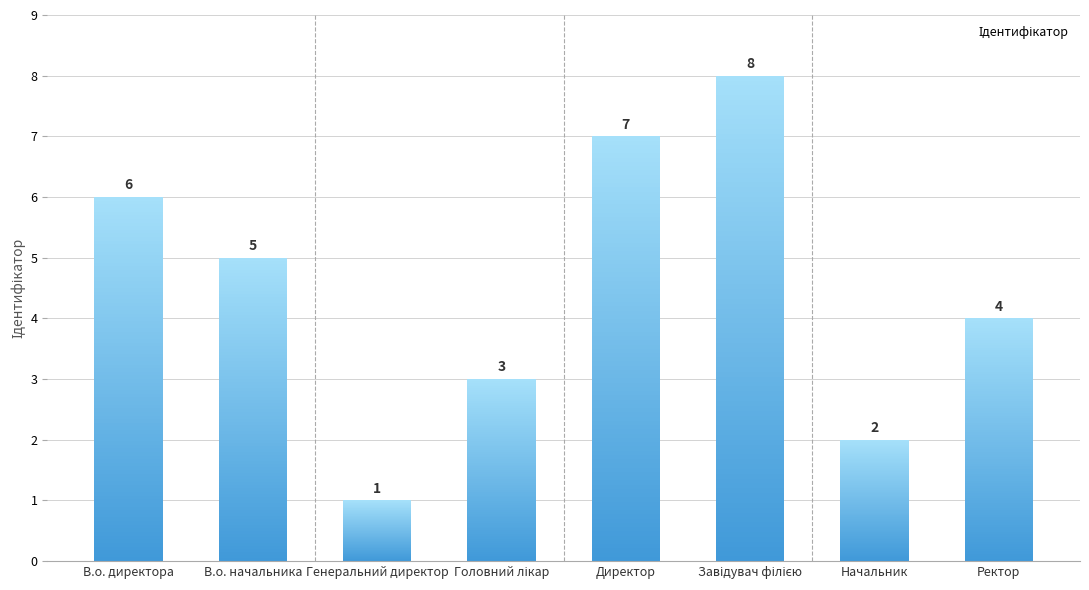

What is the approximate value at Ректор?

4